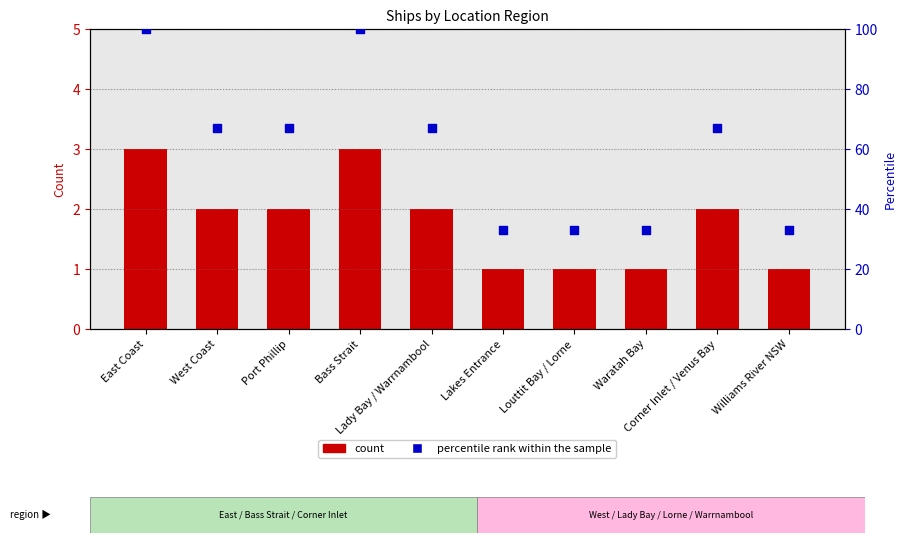

Which series has the largest Y range (max minus min)?

percentile rank within the sample